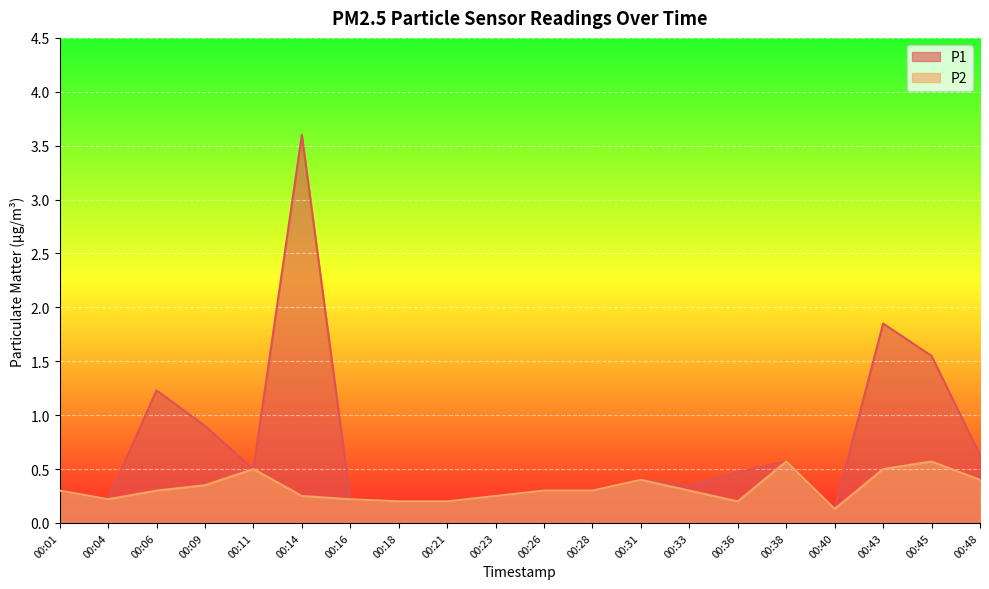

Which series has the largest total across all categories?

P1